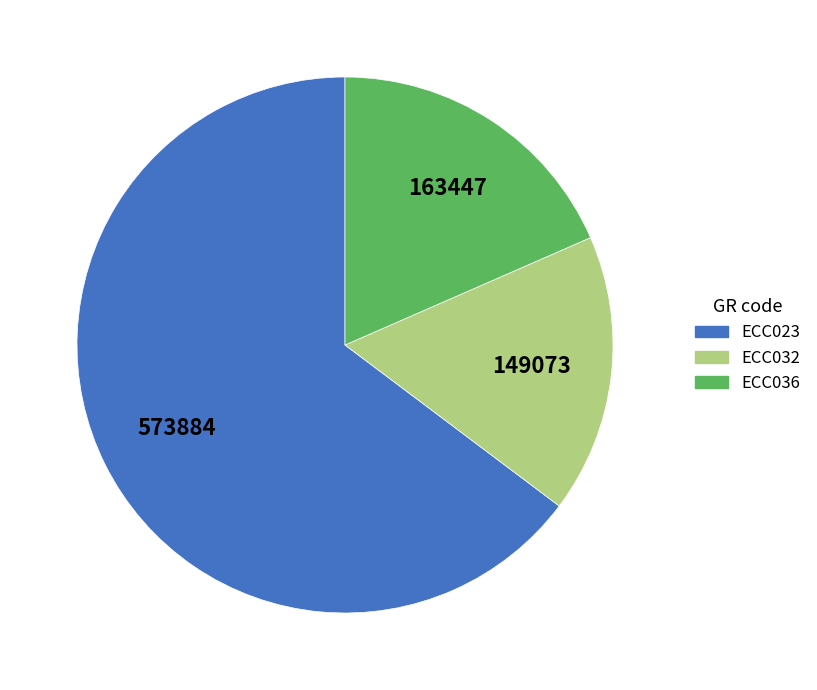

Between ECC036 and ECC032, which is larger?

ECC036